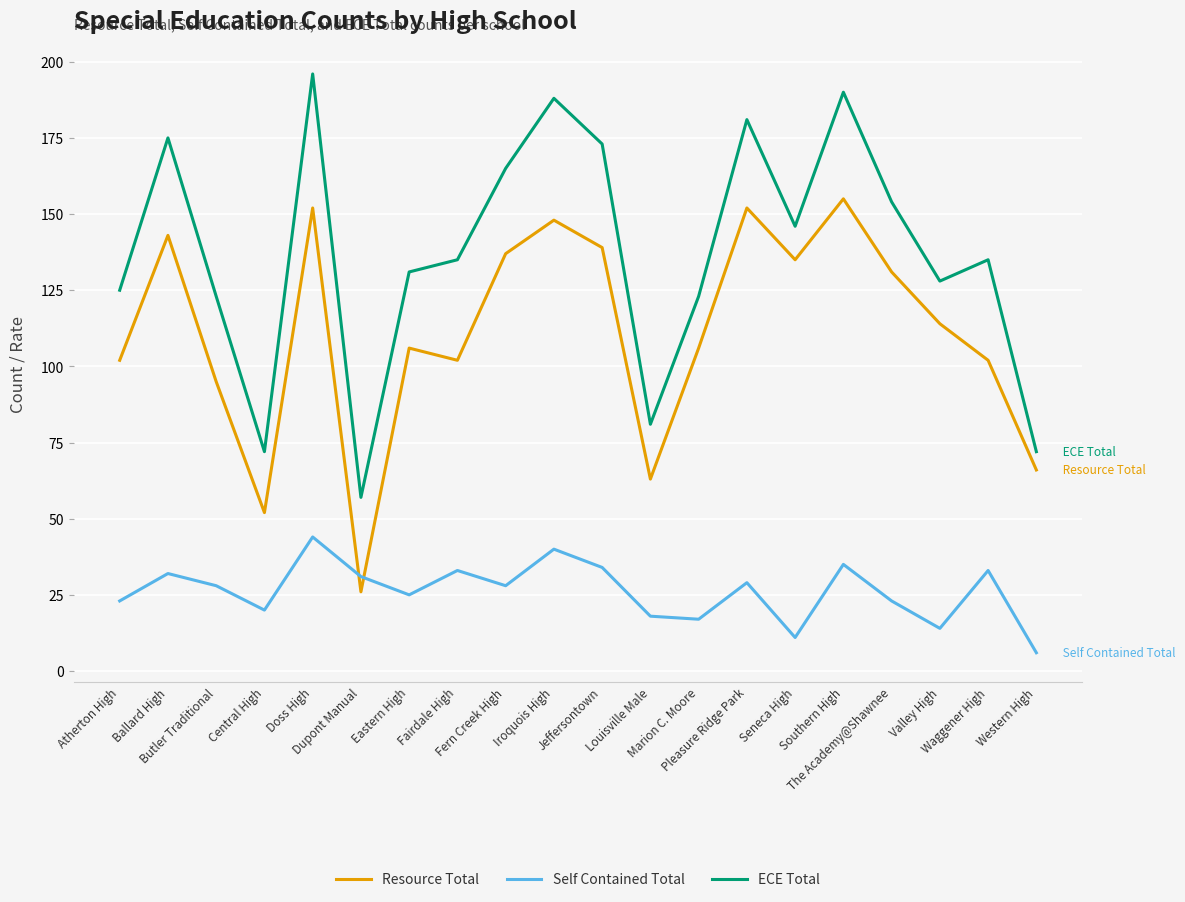

The Resource Total series shows 166 at Eastern High. True or false?

False